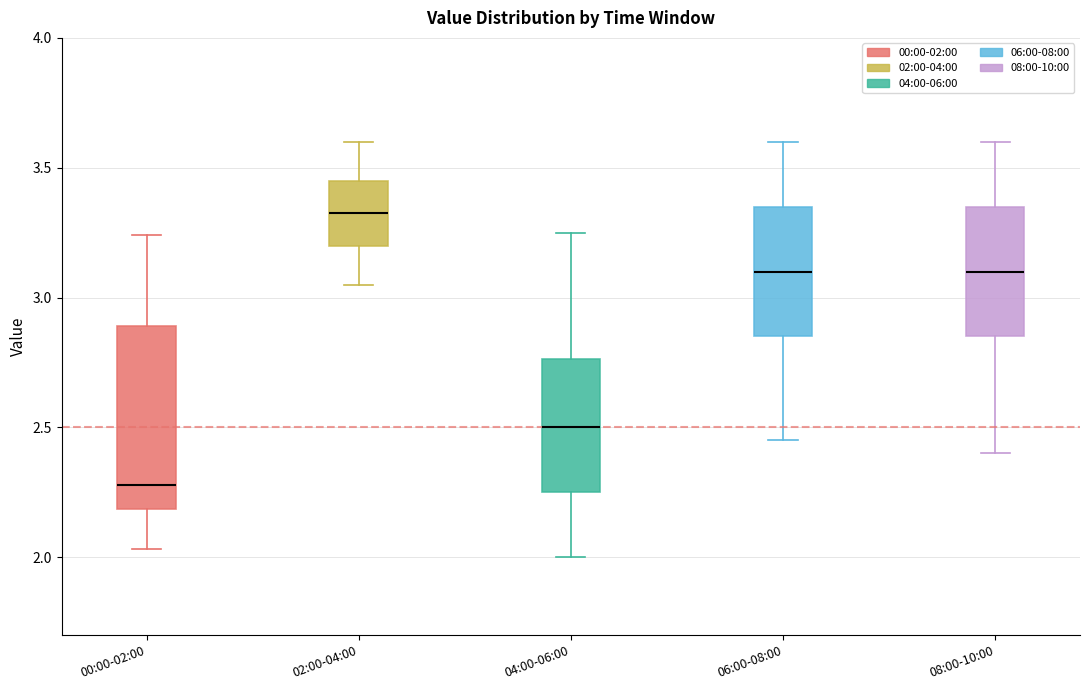

Where does the median line of the box for 00:00-02:00 sit on the y-axis? The values are not printed on the chart, so give them approximately, as read against the axis.

2.30